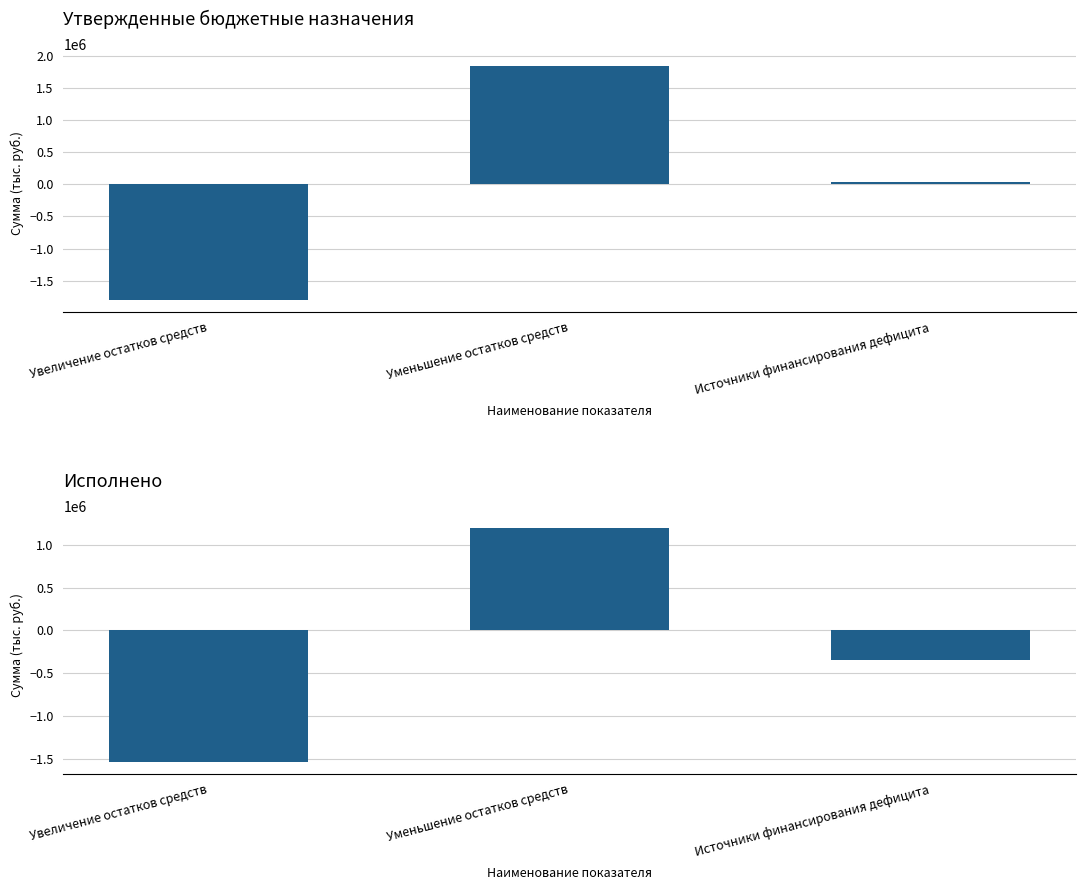

What is the minimum value for Утвержденные назначения?

-1800030.0